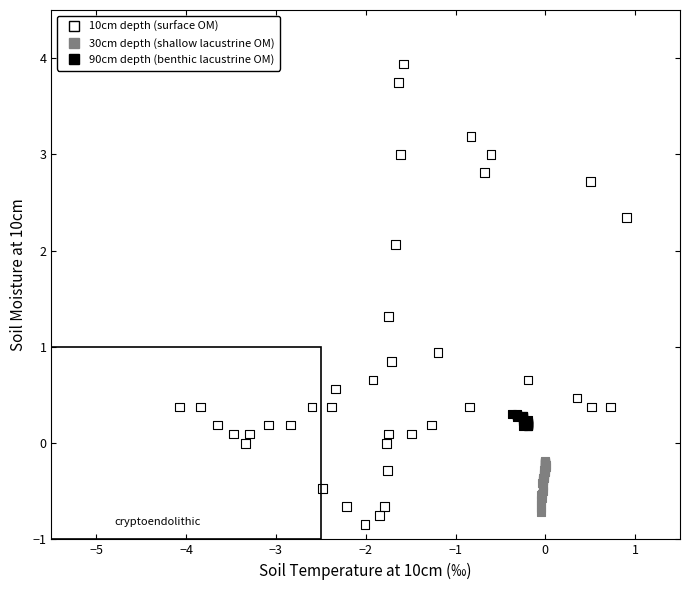

Which series reaches the maximum Y coordinate?

10cm depth (surface OM)